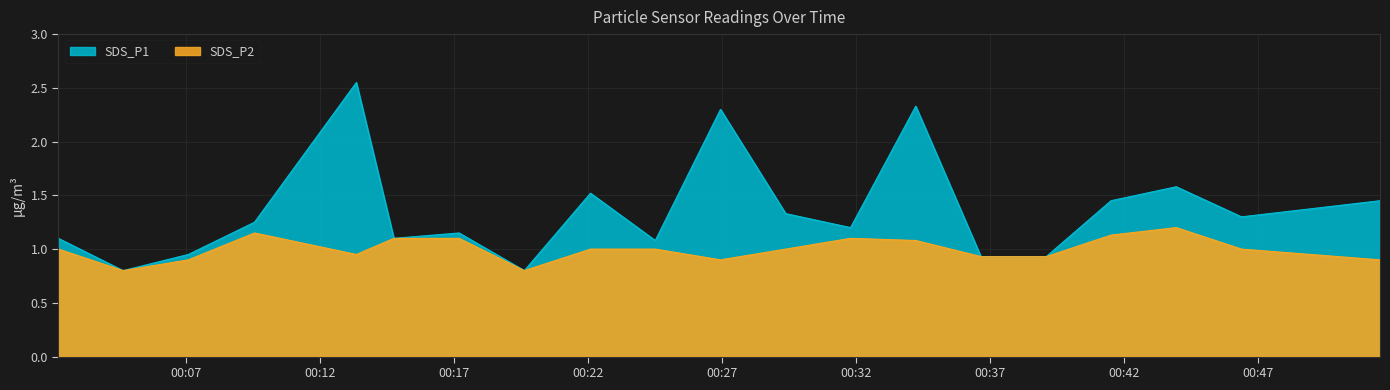

How many lines are shown in the chart?

2